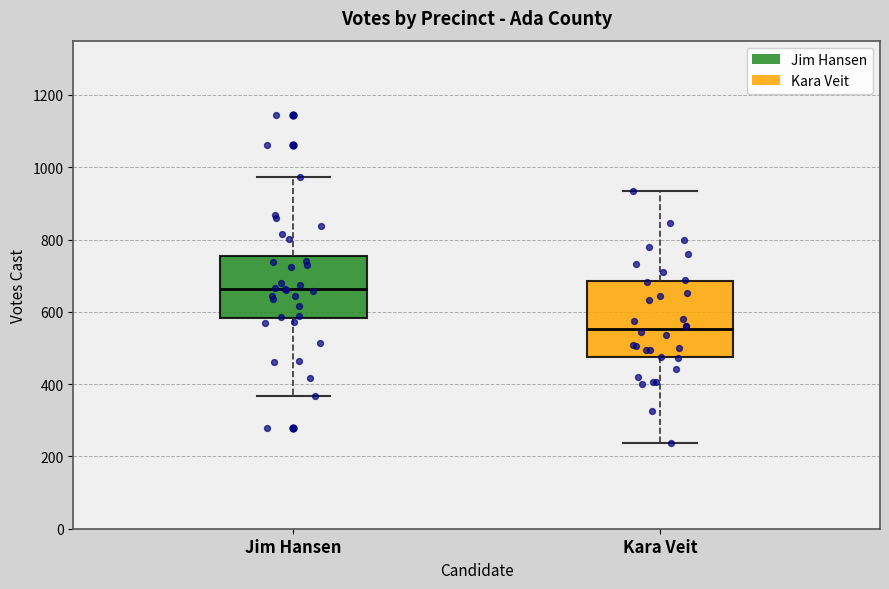

Which box is the tallest, from its lower edge to its upper edge?

Kara Veit